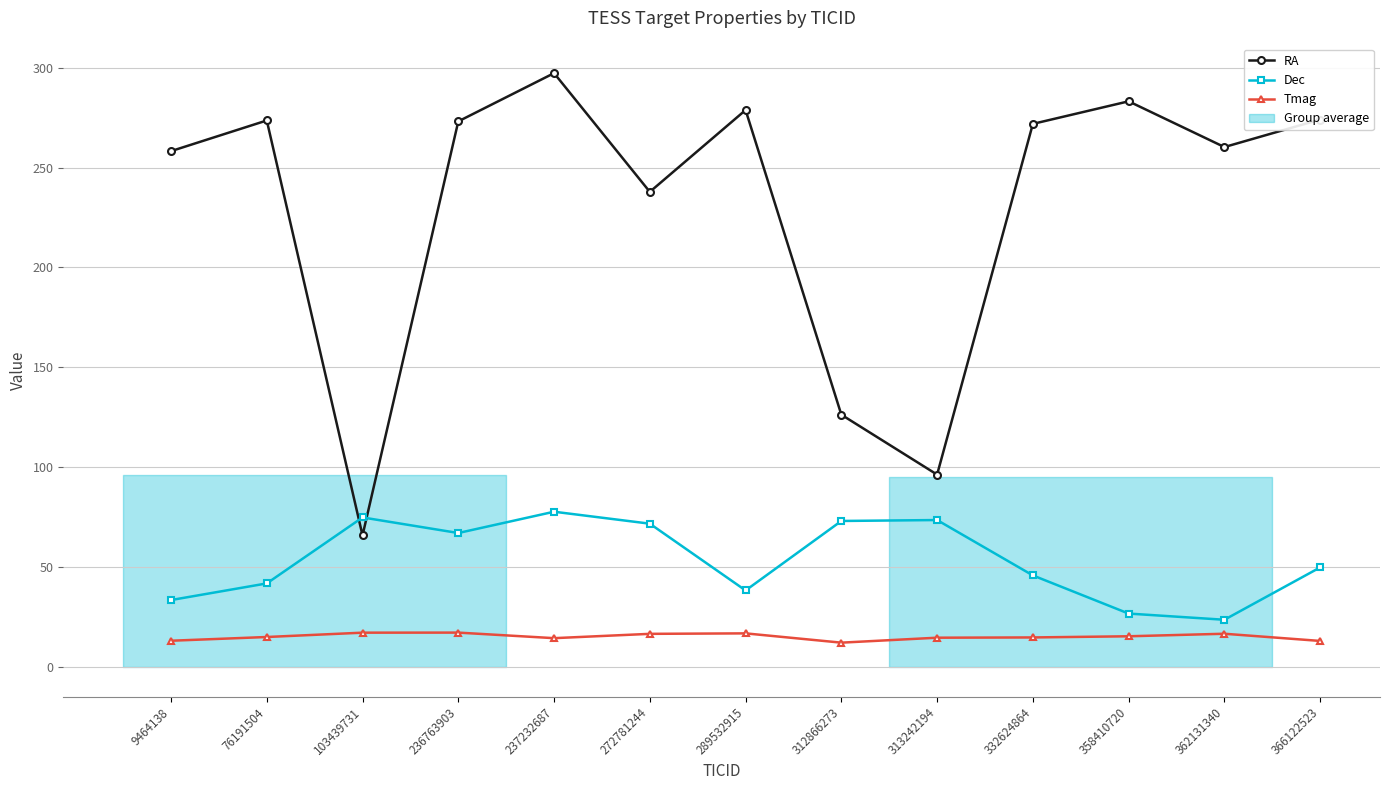

Where does the RA series first go above 271?

76191504